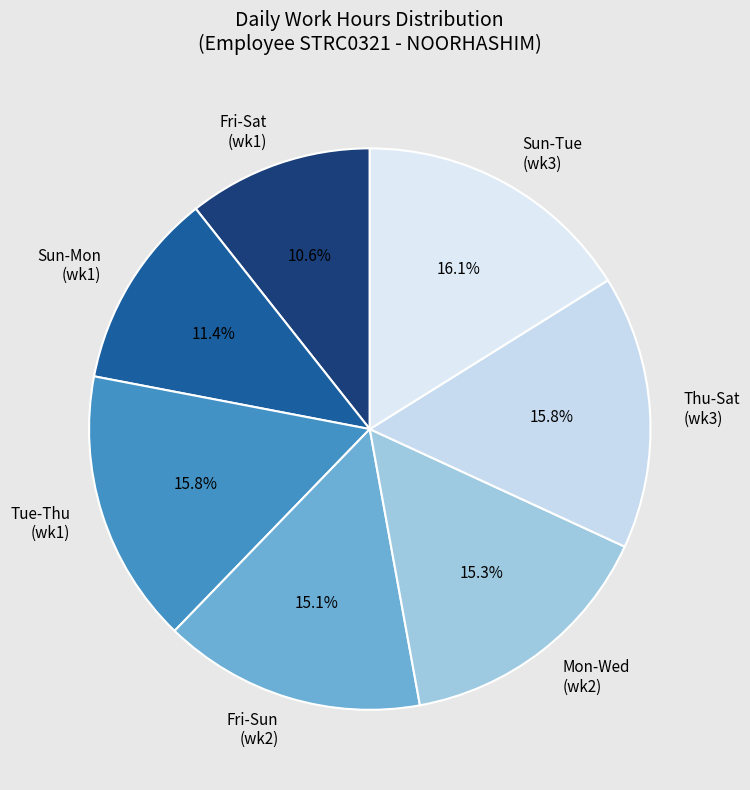

What is the ratio of the value at Sun-Tue (wk3) to the value at Fri-Sun (wk2)?

1.1